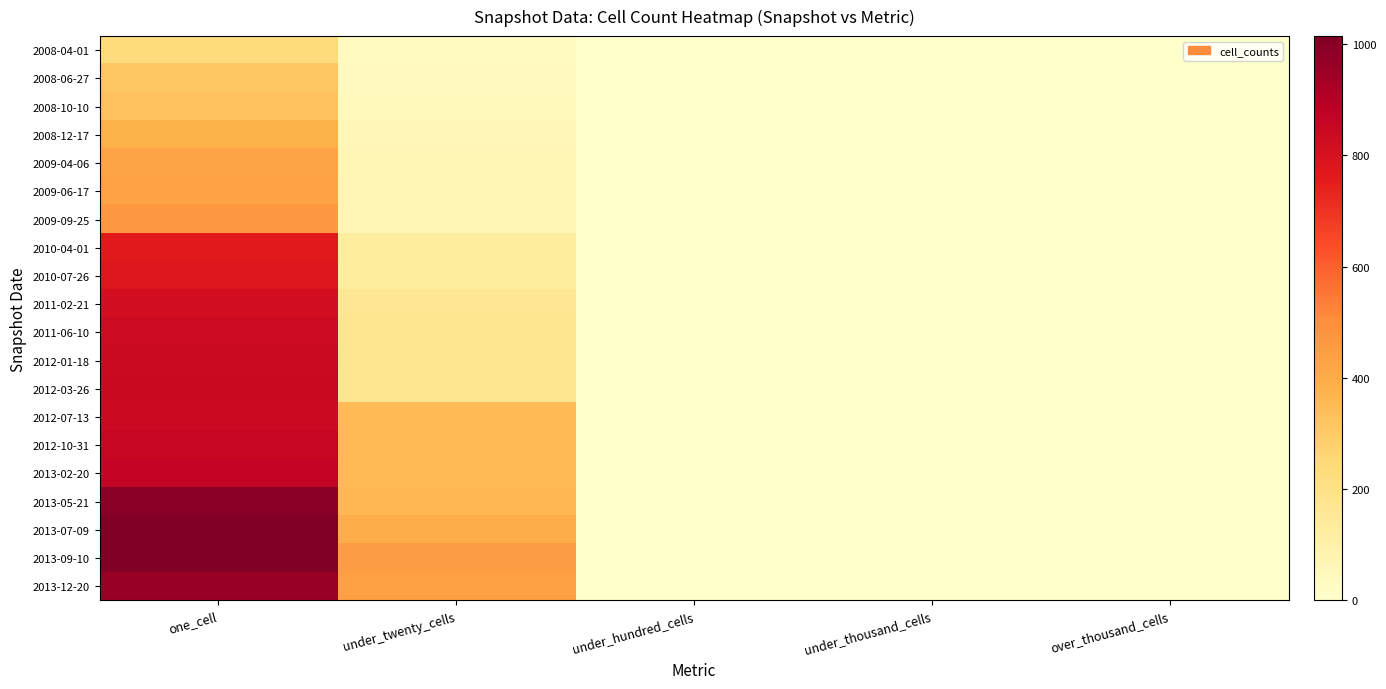

Which series has the largest total across all categories?

2013-09-10